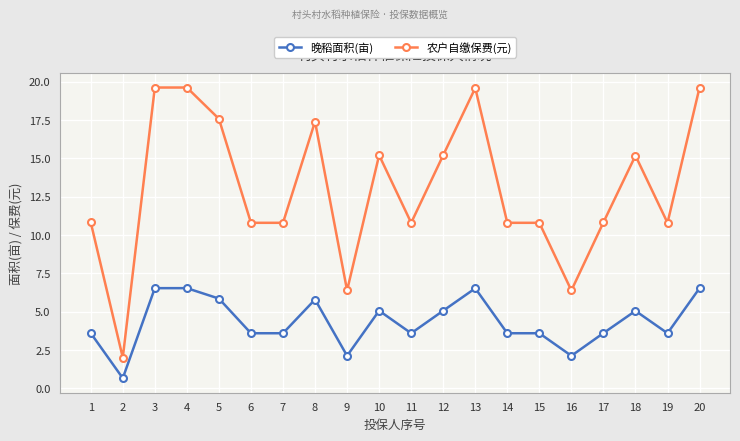

Where is the first local minimum for 晚稻面积(亩)?

2